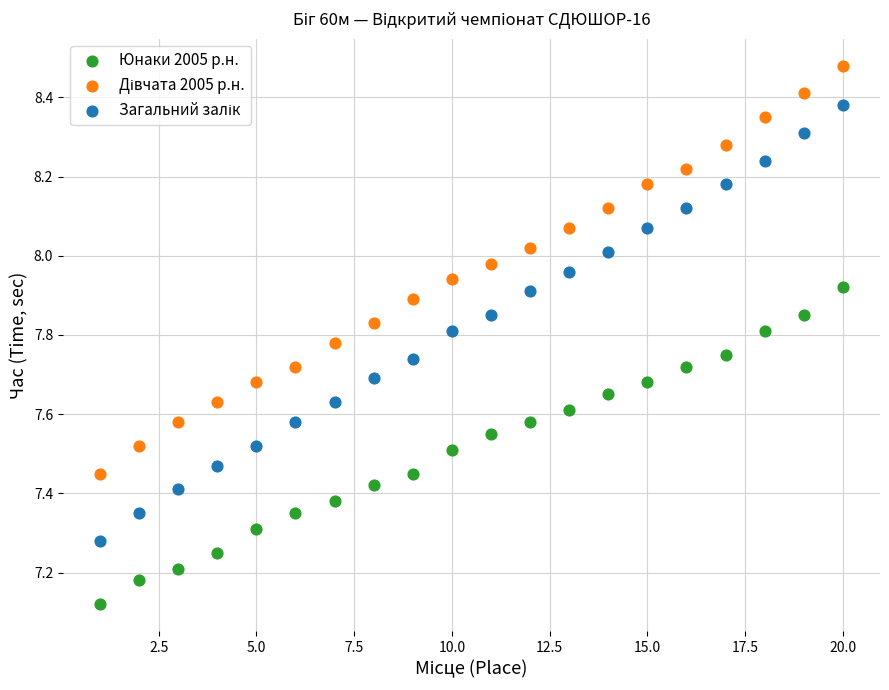

Across all data points, what is the range of X values (max minus min)?

19.0